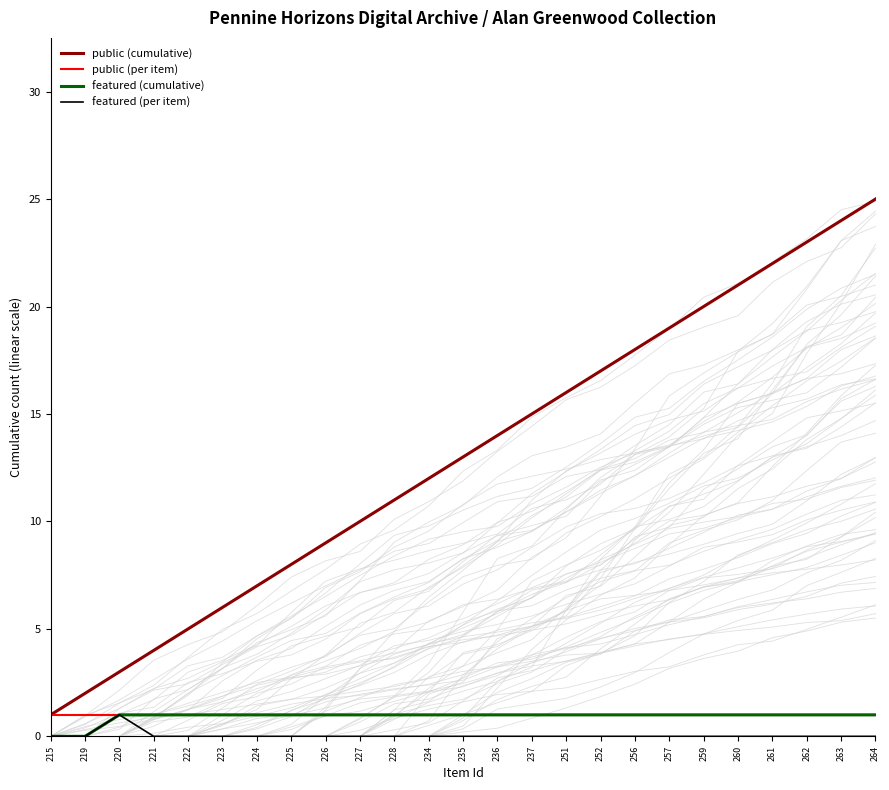

The public (per item) series shows 1 at 224. True or false?

True